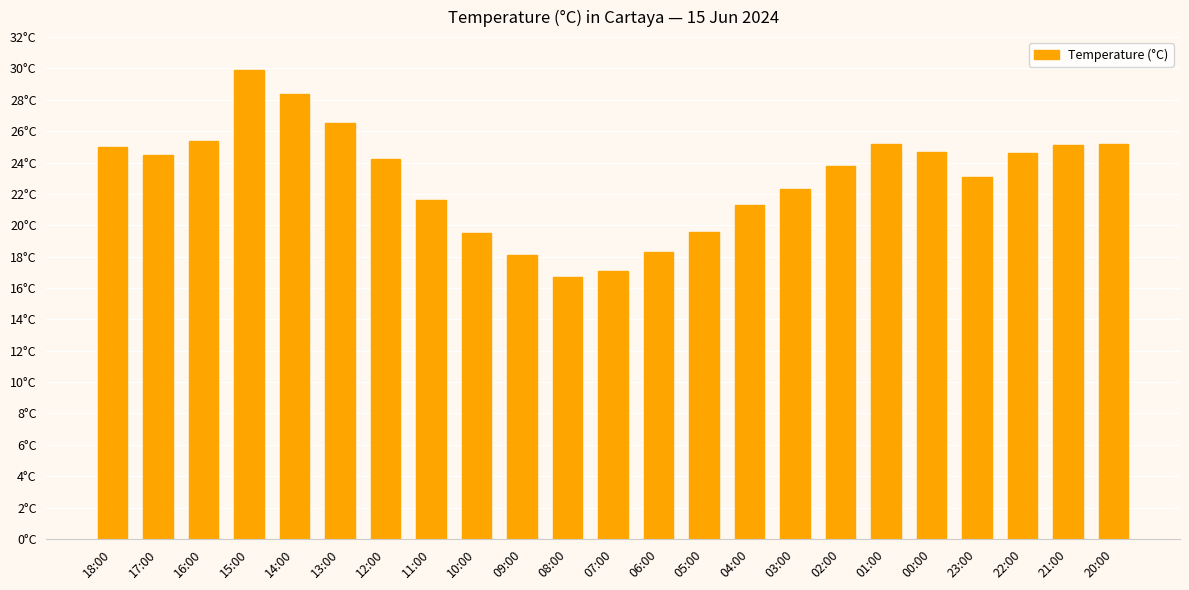

Are the bars horizontal?

No